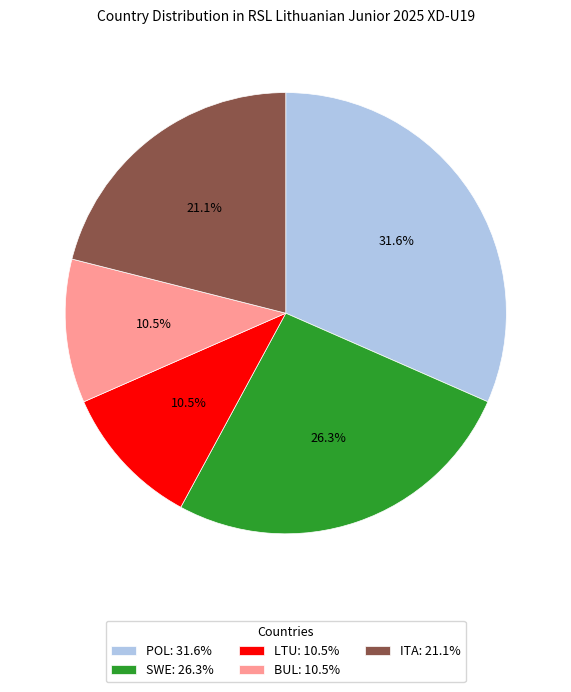

Approximately how many times larger is the value at POL compared to BUL?

3.0